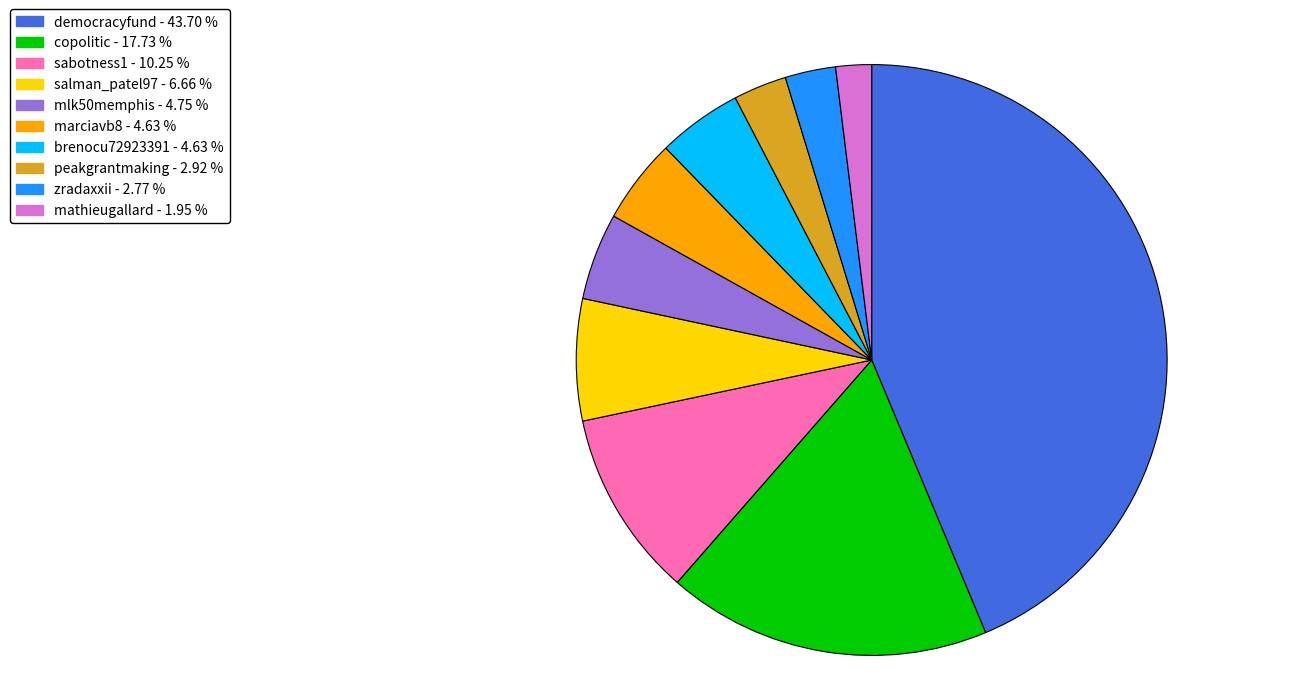

Does mlk50memphis represent more than half of the total?

No